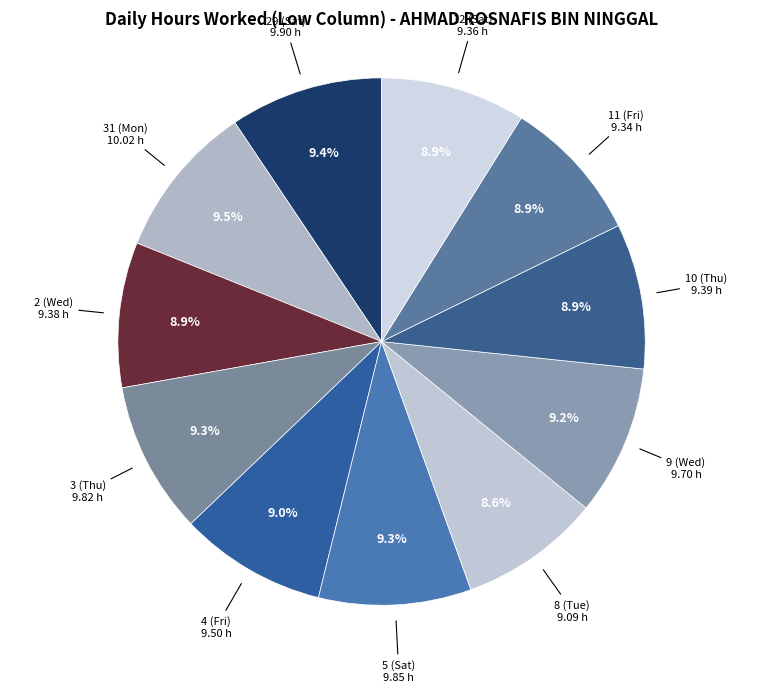

To the nearest percent, what portion does 3 (Thu) represent?

9%